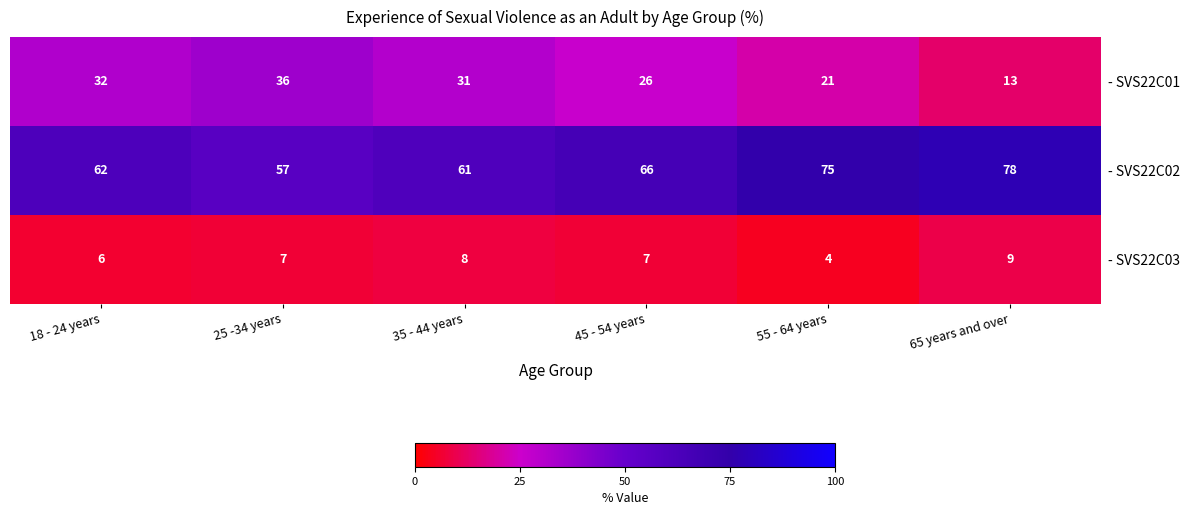

Reading left to right, transcribe all the data shown in this chart.

- SVS22C01: 18 - 24 years=32	25 -34 years=36	35 - 44 years=31	45 - 54 years=26	55 - 64 years=21	65 years and over=13
- SVS22C02: 18 - 24 years=62	25 -34 years=57	35 - 44 years=61	45 - 54 years=66	55 - 64 years=75	65 years and over=78
- SVS22C03: 18 - 24 years=6	25 -34 years=7	35 - 44 years=8	45 - 54 years=7	55 - 64 years=4	65 years and over=9